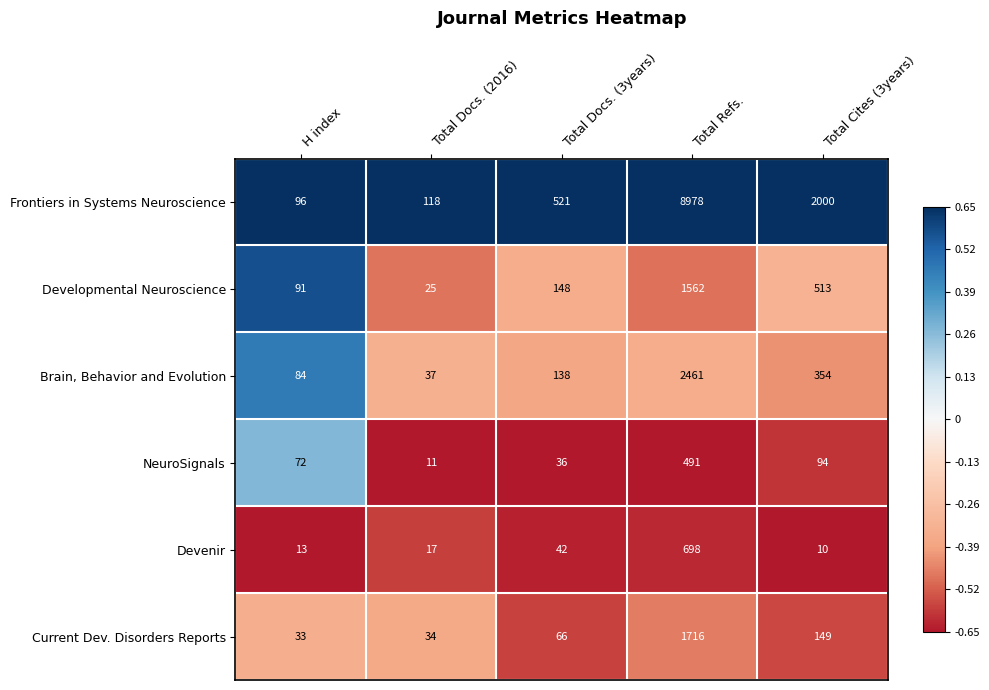

Which label corresponds to the smallest value in the chart?

Total Cites (3years)